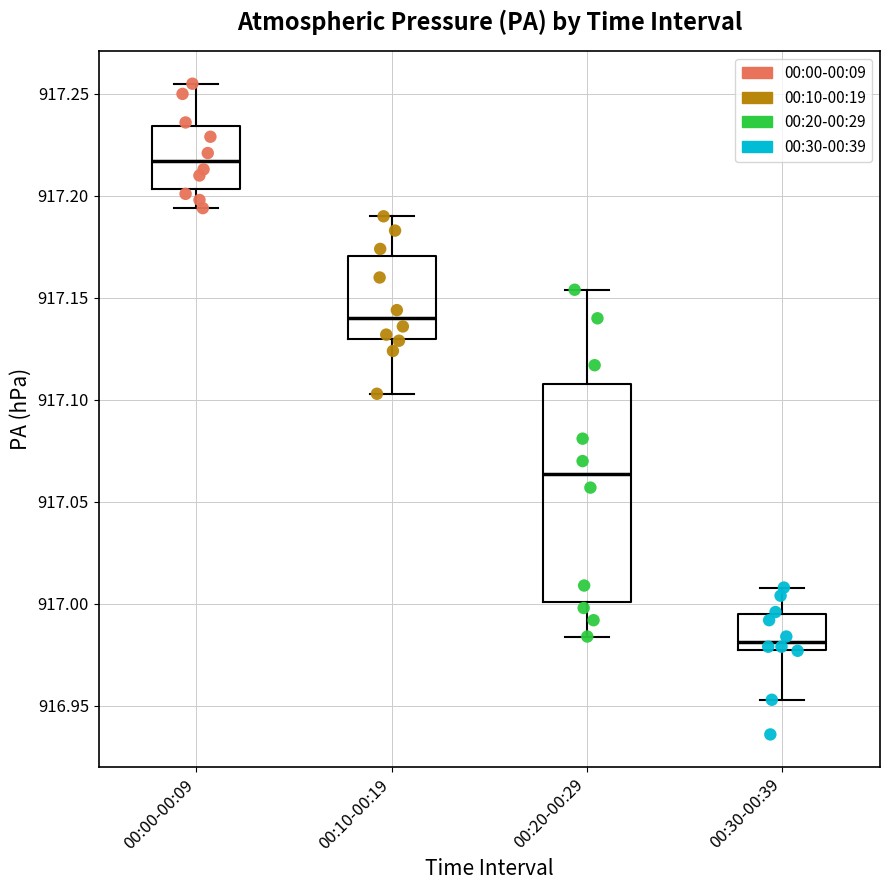

Comparing the boxes themselves (not the whiskers), which one is the tallest?

00:20-00:29